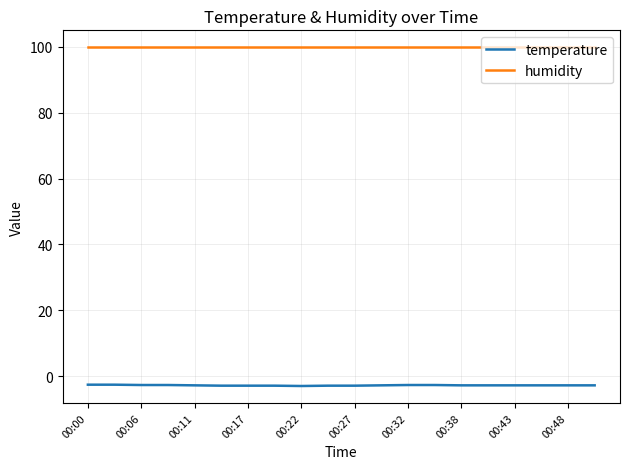

True or false: temperature and humidity cross at least once.

False